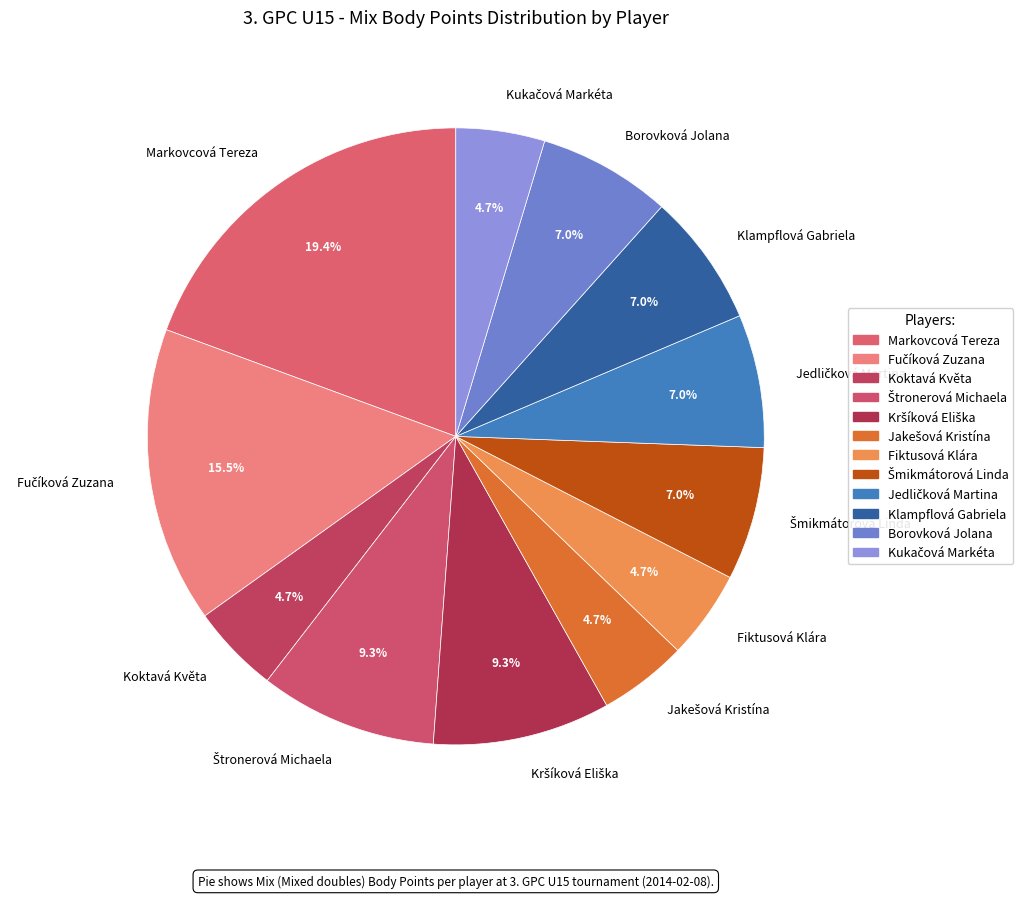

Approximately how many times larger is the value at Borovková Jolana compared to Fiktusová Klára?

1.5